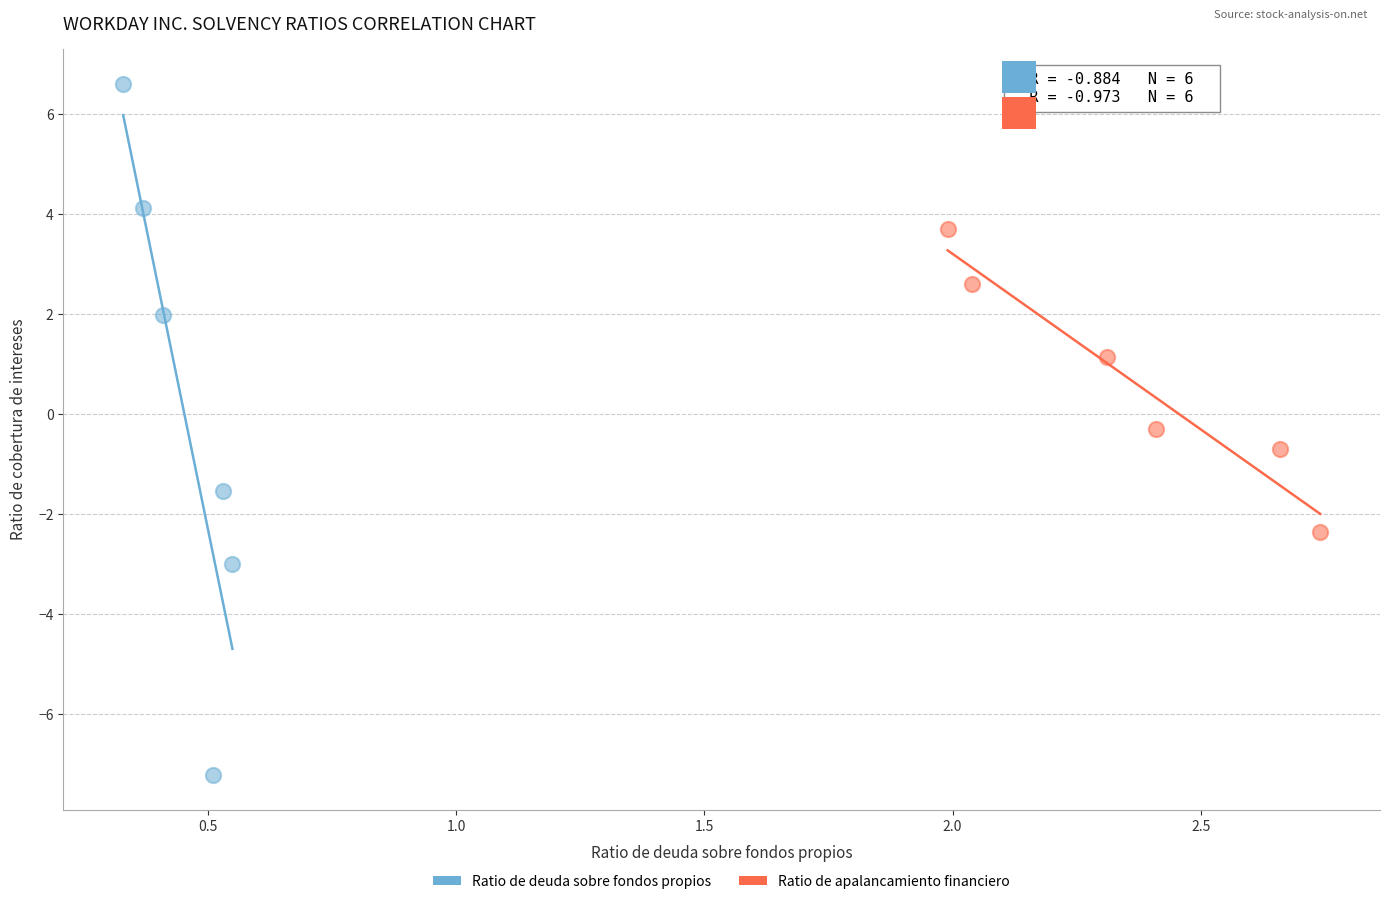

Which series has the widest spread of Y values?

Ratio de deuda sobre fondos propios